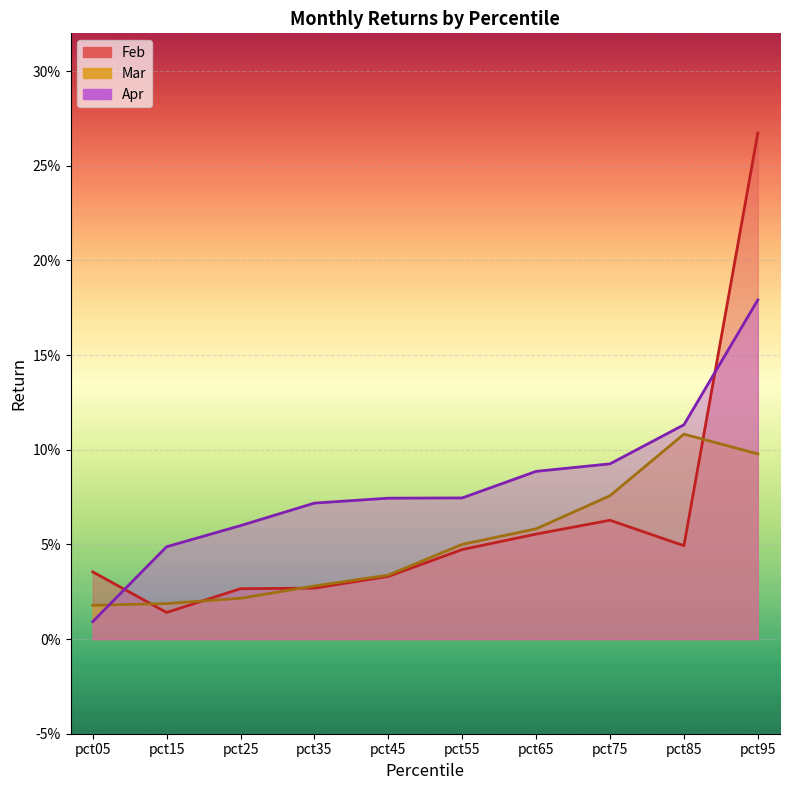

What is the difference between the maximum and minimum values in the Apr series?

0.2